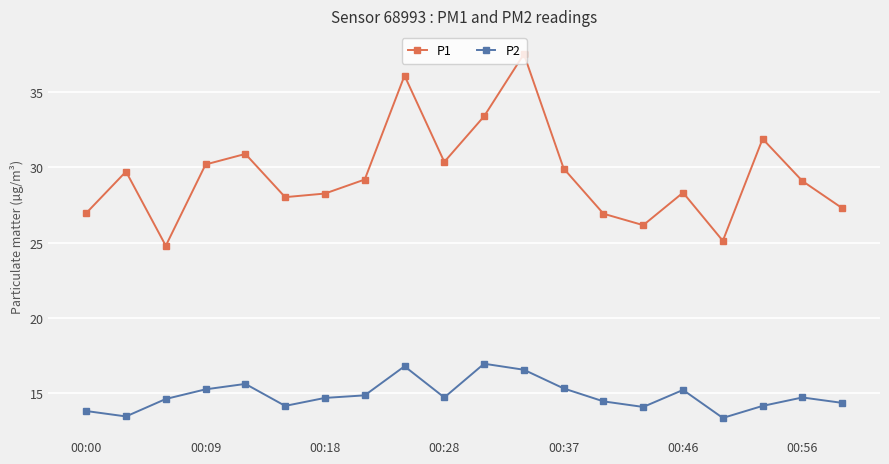

At how many categories does at least one series exceed 24?

20